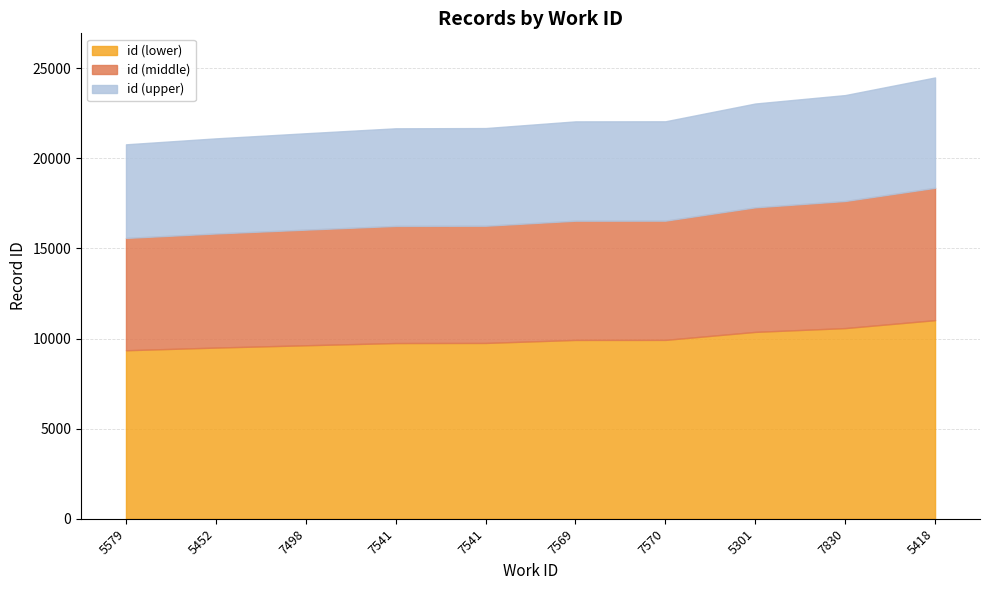

What is the label of the 10th point from the right?

5579